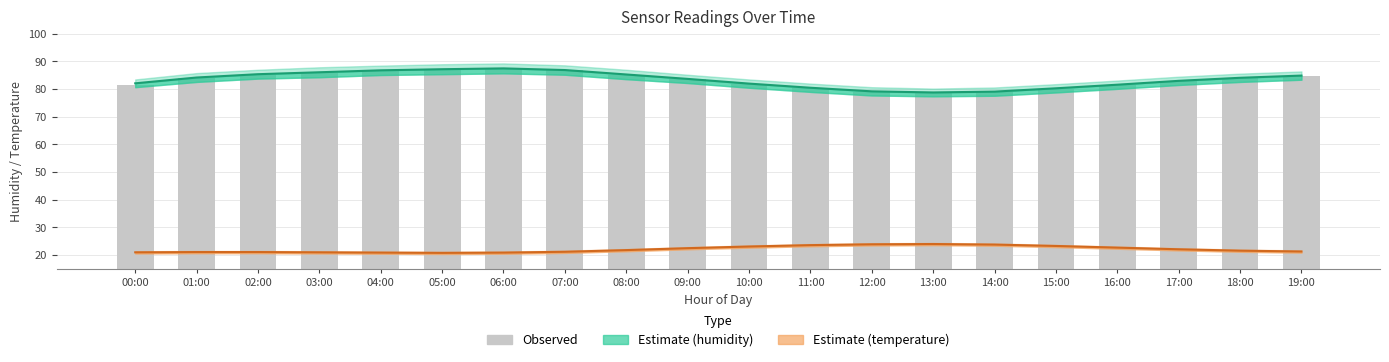

What is the sum of all Estimate (temperature) values?

441.7